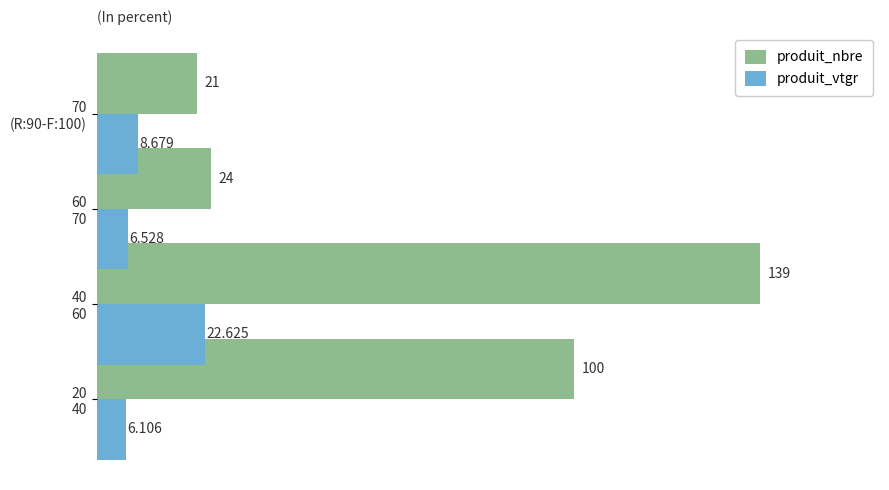

List the series in order of their overall mean, lowest first.

produit_vtgr, produit_nbre